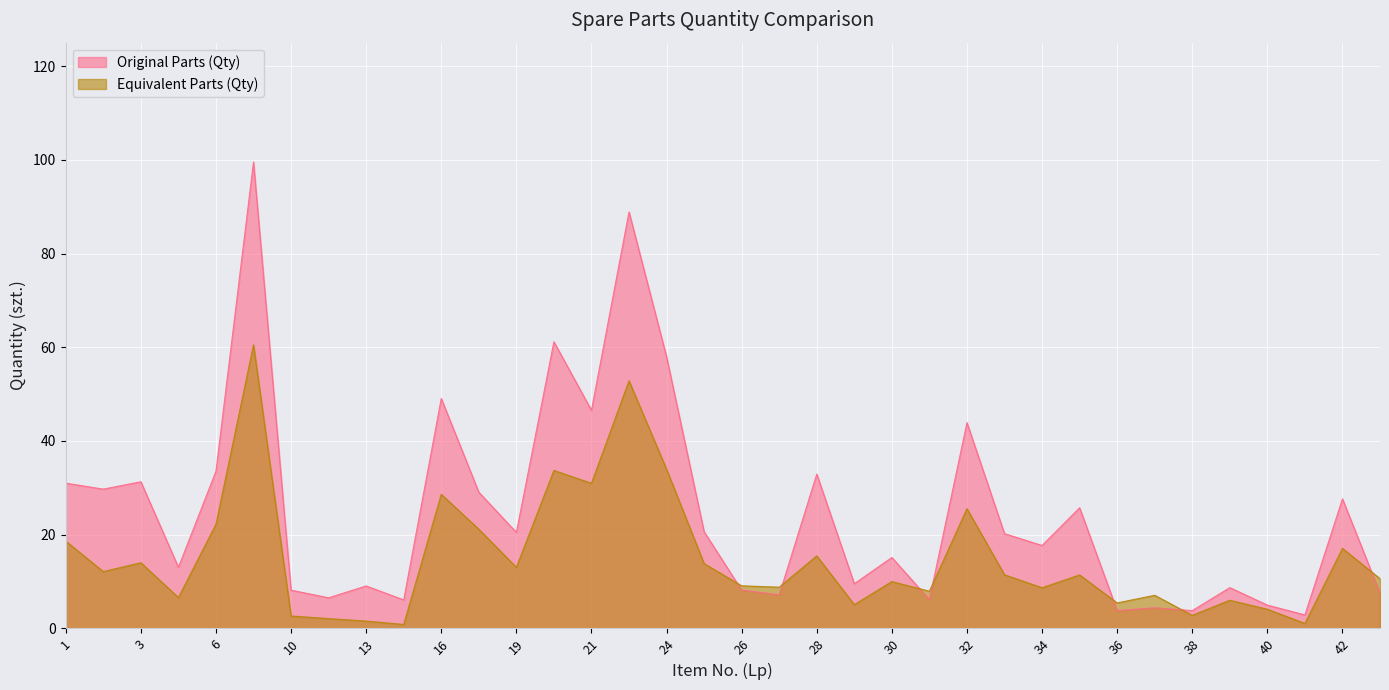

How many data points in Equivalent Parts (Qty) are above 11?

18